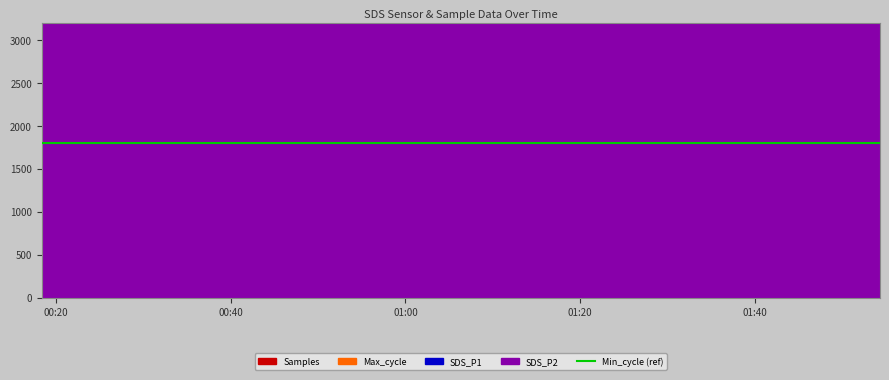

At which category is the sum across all series the highest?

2023/09/14 00:37:59